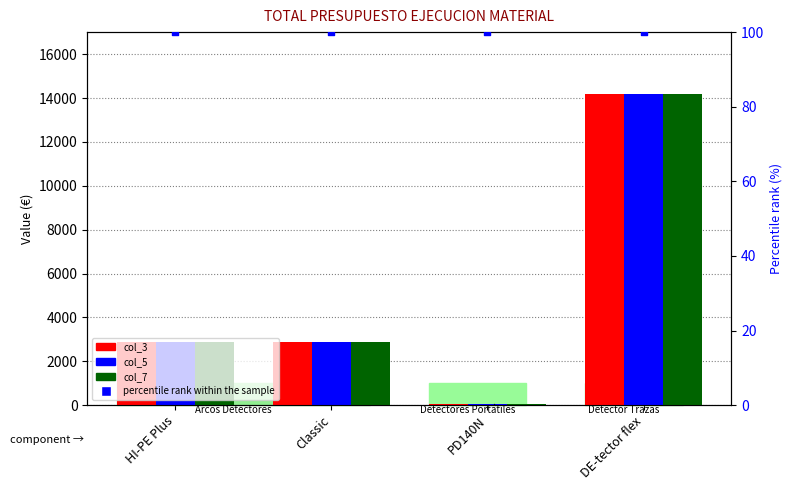

Which series reaches the maximum Y coordinate?

col_3